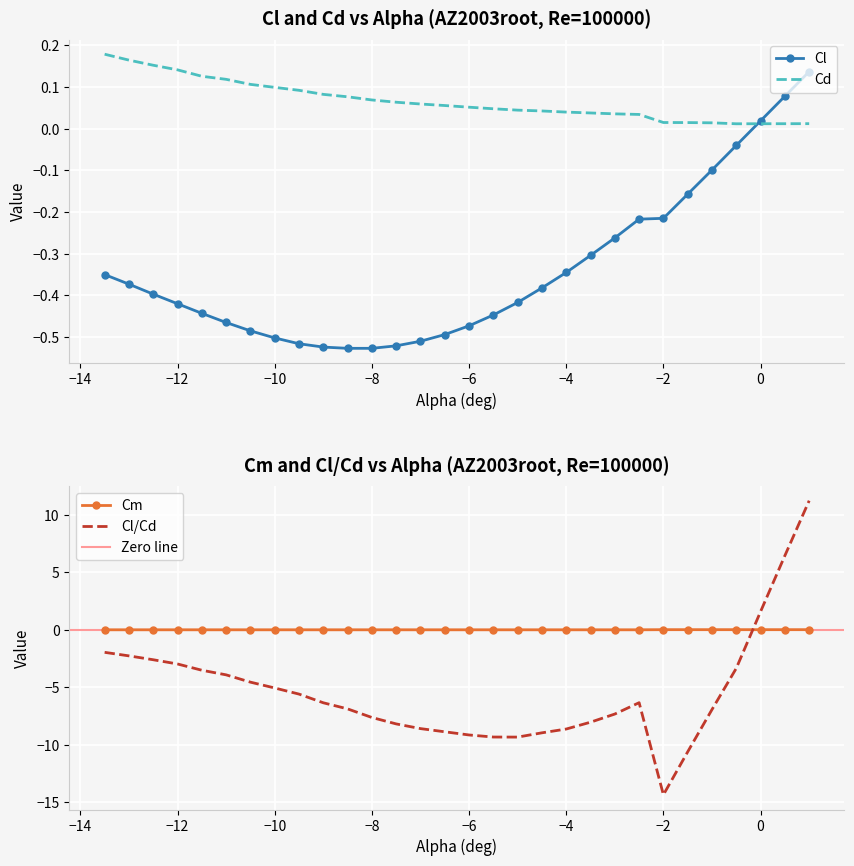

What is the spread (max minus min) of values at -5.0?

9.4